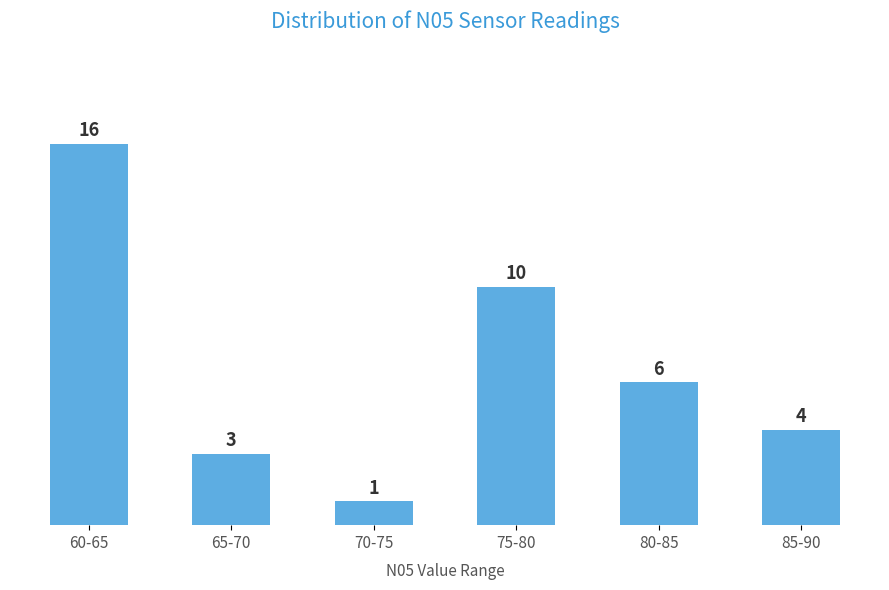

Reading left to right, list all the values displayed in this chart.

60-65=16	65-70=3	70-75=1	75-80=10	80-85=6	85-90=4